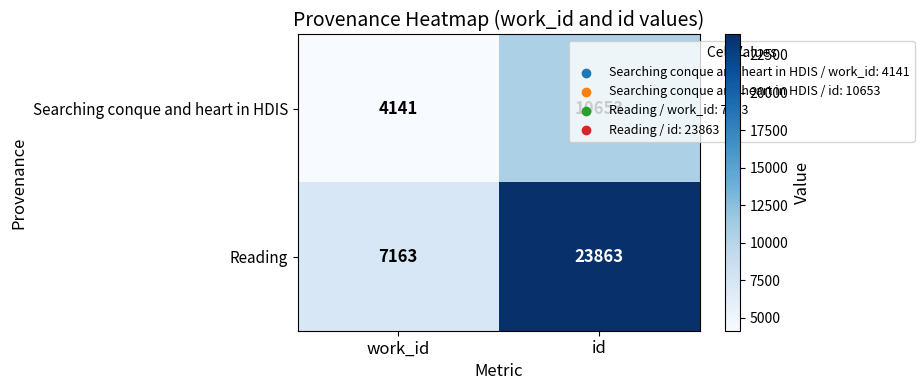

List the series in order of their overall mean, lowest first.

Searching conque and heart in HDIS, Reading